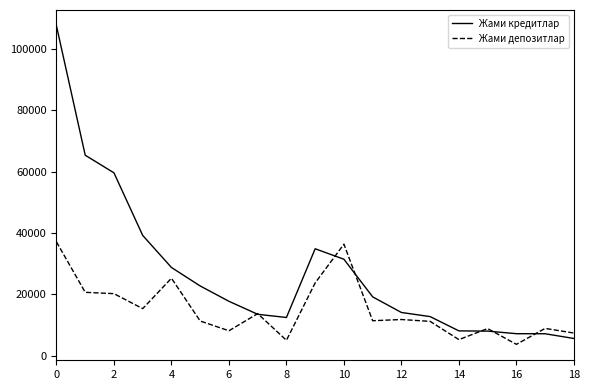

Which series has the largest total across all categories?

Жами кредитлар